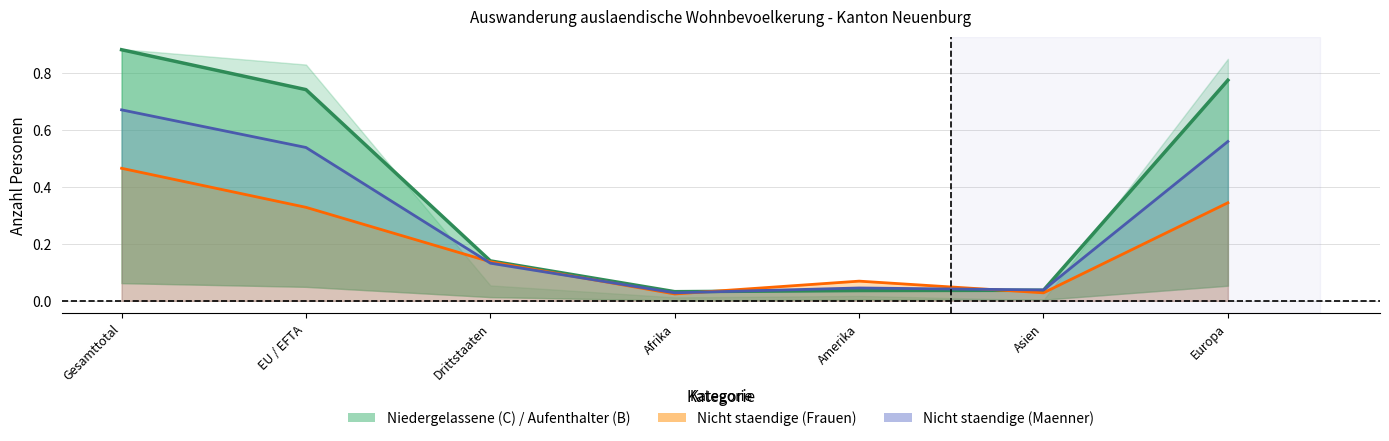

Reading right to left, what are all the values shown in this chart?

Niedergelassene (C) Total: Europa=0.8	Asien=0.0	Amerika=0.0	Afrika=0.0	Drittstaaten=0.1	EU / EFTA=0.7	Gesamttotal=0.9
Aufenthalter (B) Total: Europa=0.6	Asien=0.0	Amerika=0.0	Afrika=0.0	Drittstaaten=0.1	EU / EFTA=0.5	Gesamttotal=0.7
Kurzaufenthalter (L) Total: Europa=0.3	Asien=0.0	Amerika=0.1	Afrika=0.0	Drittstaaten=0.1	EU / EFTA=0.3	Gesamttotal=0.5